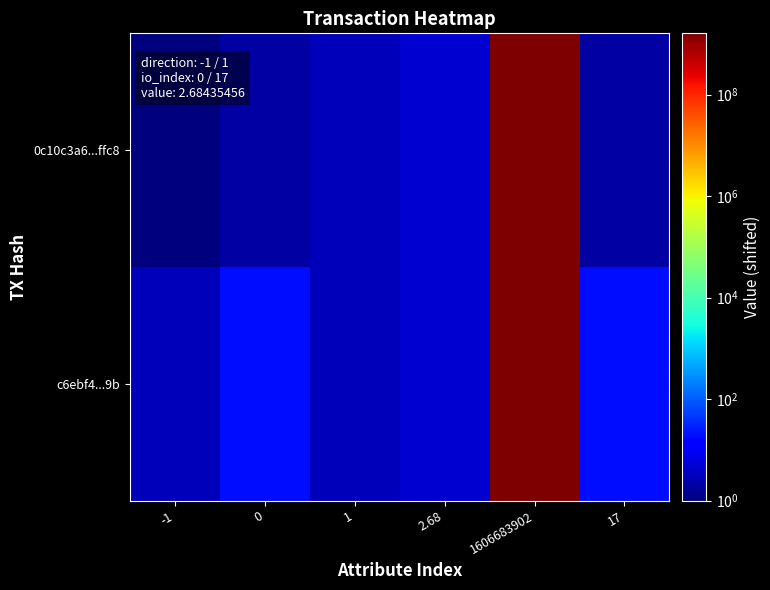

Rank the series at -1 from highest to lowest value.

c6ebf4...9b, 0c10c3a6...ffc8